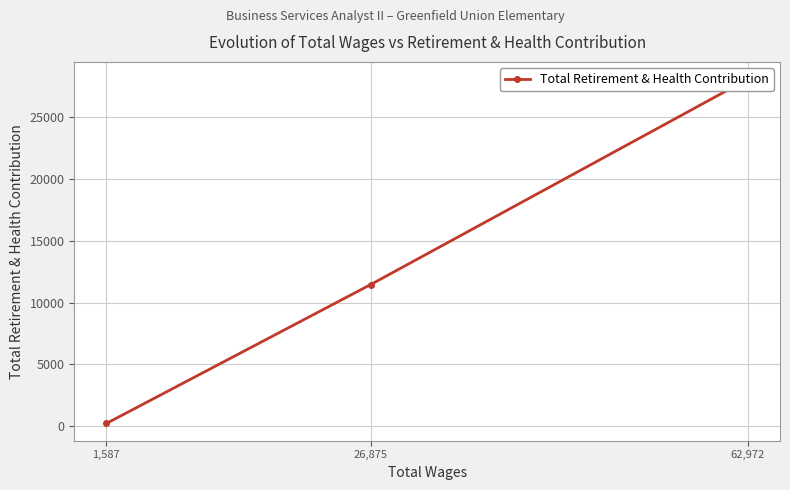

What is the label of the 2nd point from the right?

26,875